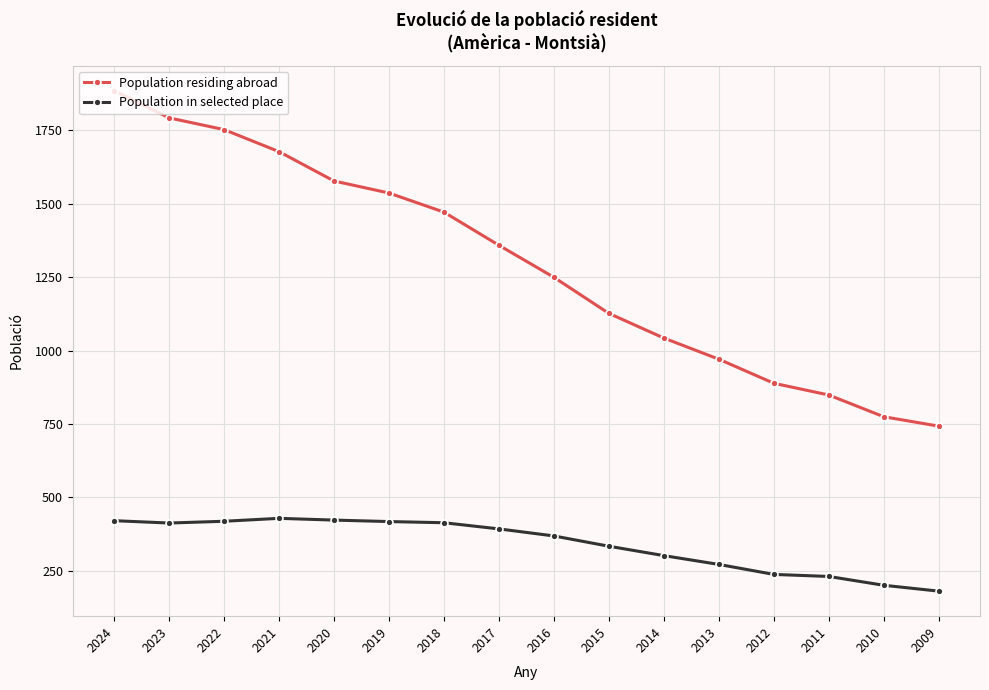

How many lines are shown in the chart?

2